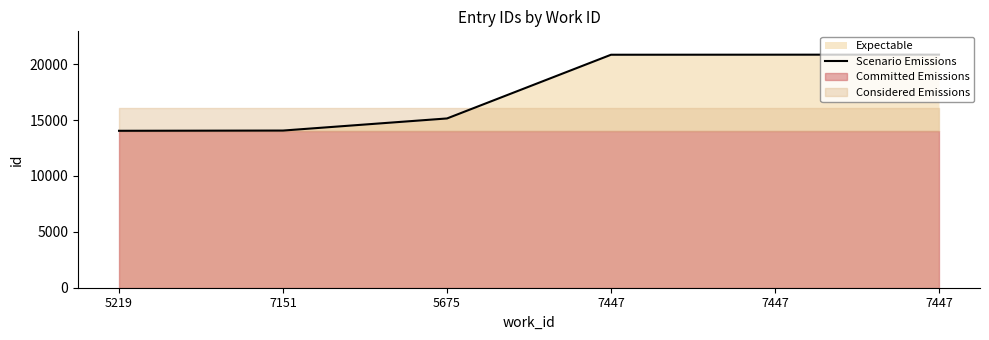

What is the sum of the values at 7447 and 7151?

34910